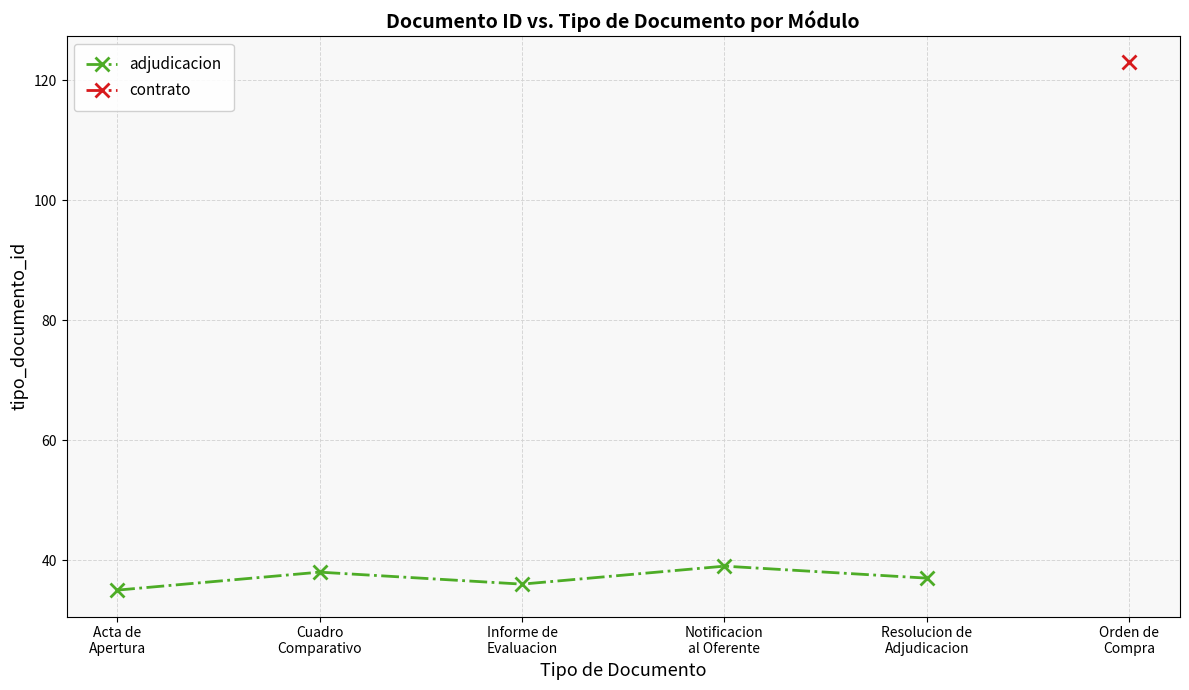

What is the maximum value shown in the chart?

39